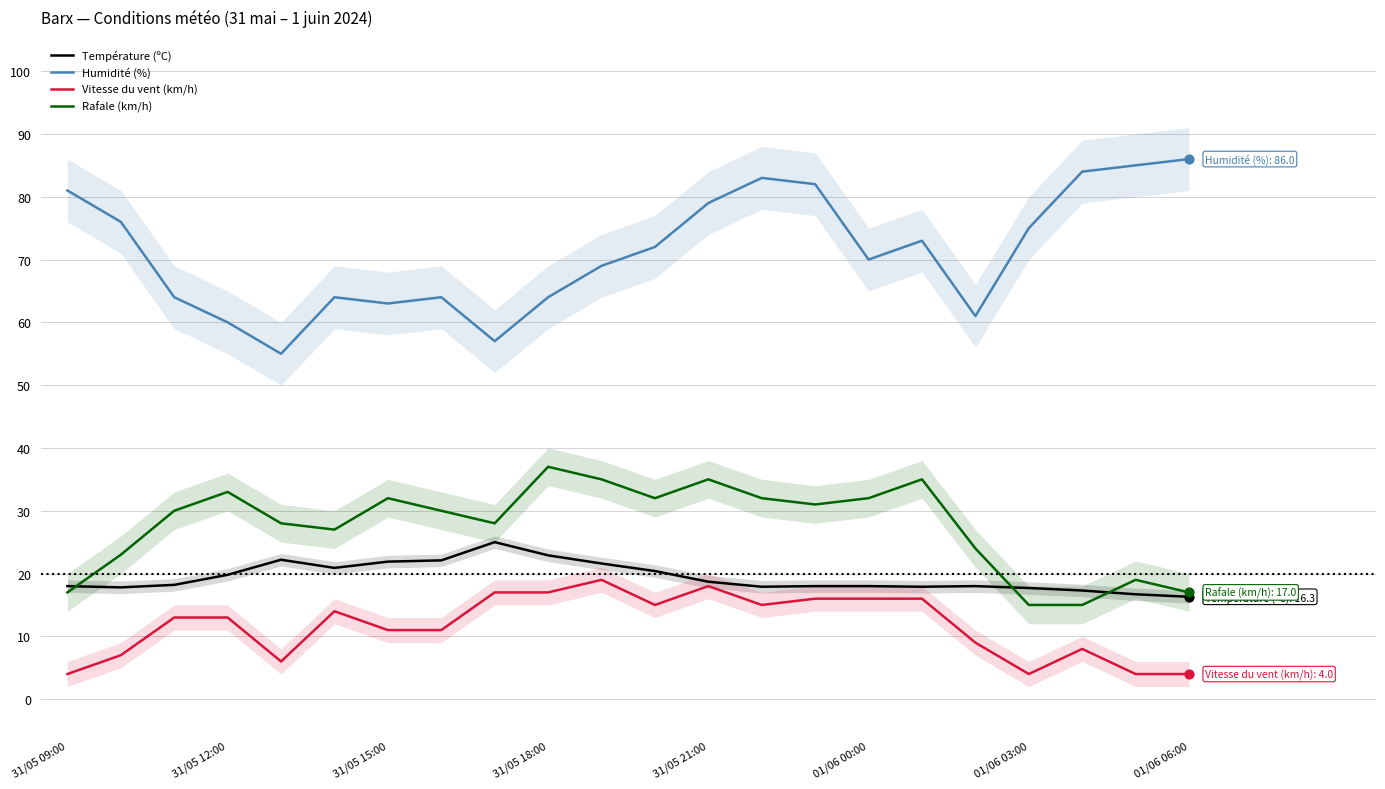

Which series contains the lowest Y value?

Vitesse du vent (km/h)